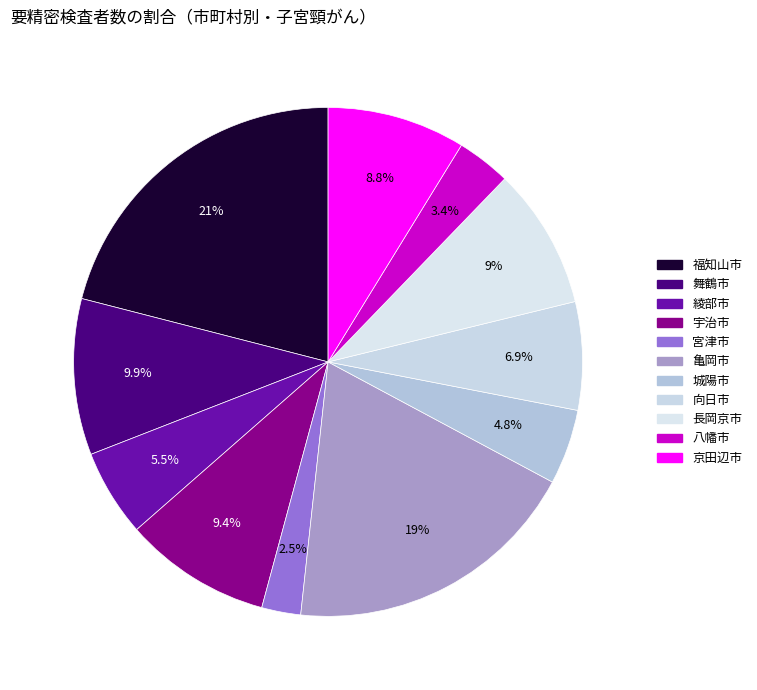

To the nearest percent, what percentage of the pie is 舞鶴市?

10%